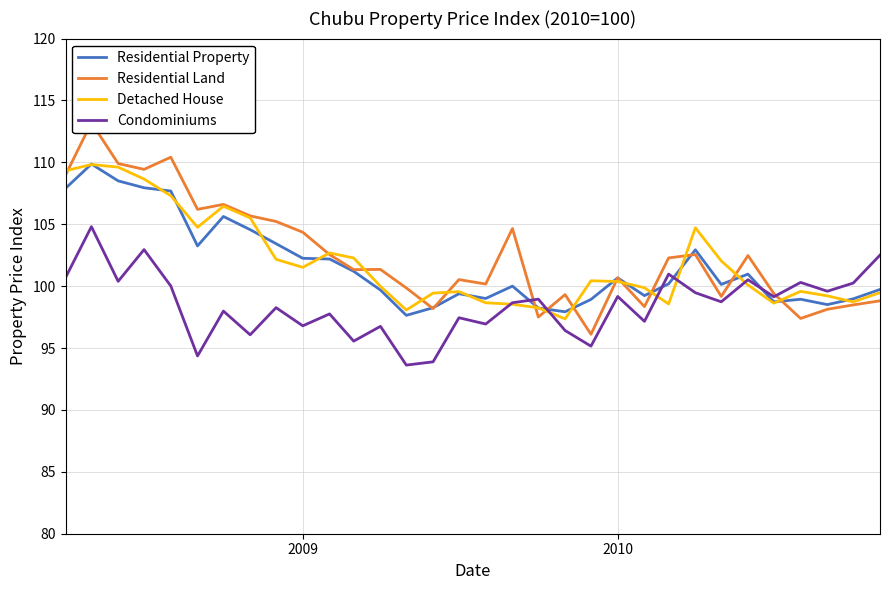

What is the lowest value of the Detached House series?

97.4